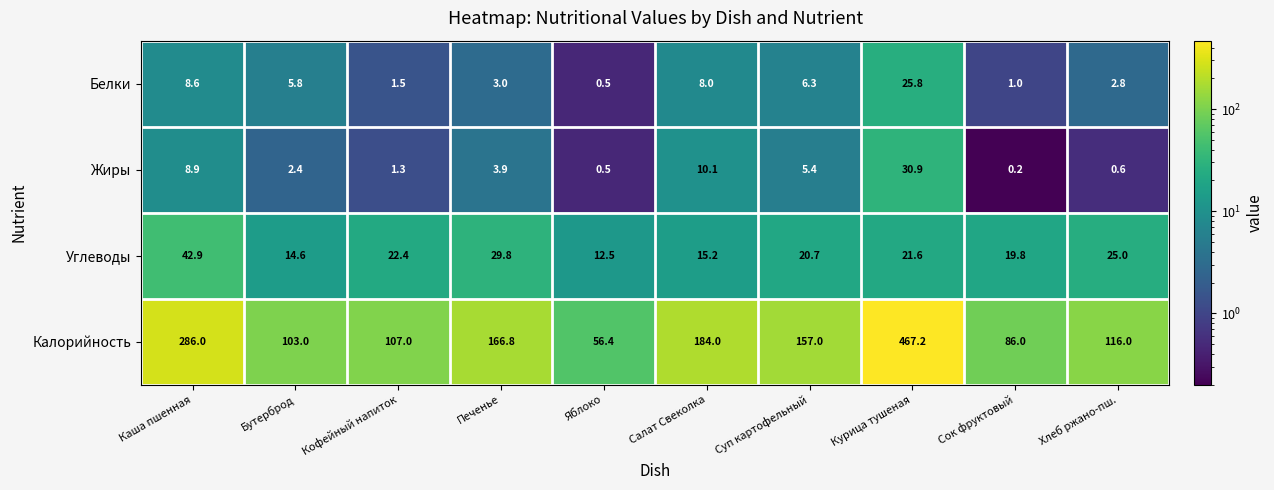

What is the sum of the Жиры values at Хлеб ржано-пш. and Кофейный напиток?

1.9